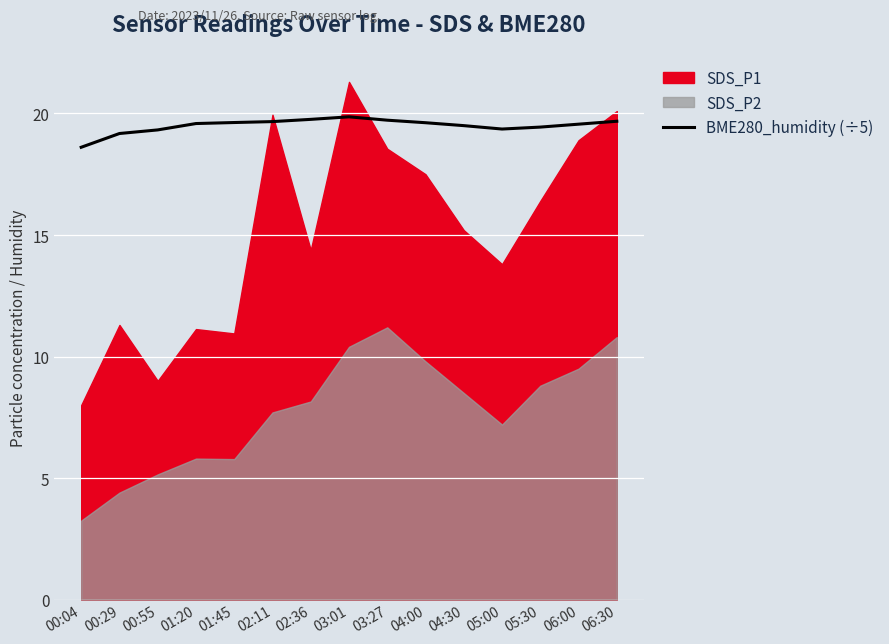

At which label does BME280_humidity (÷5) reach its minimum?

00:04